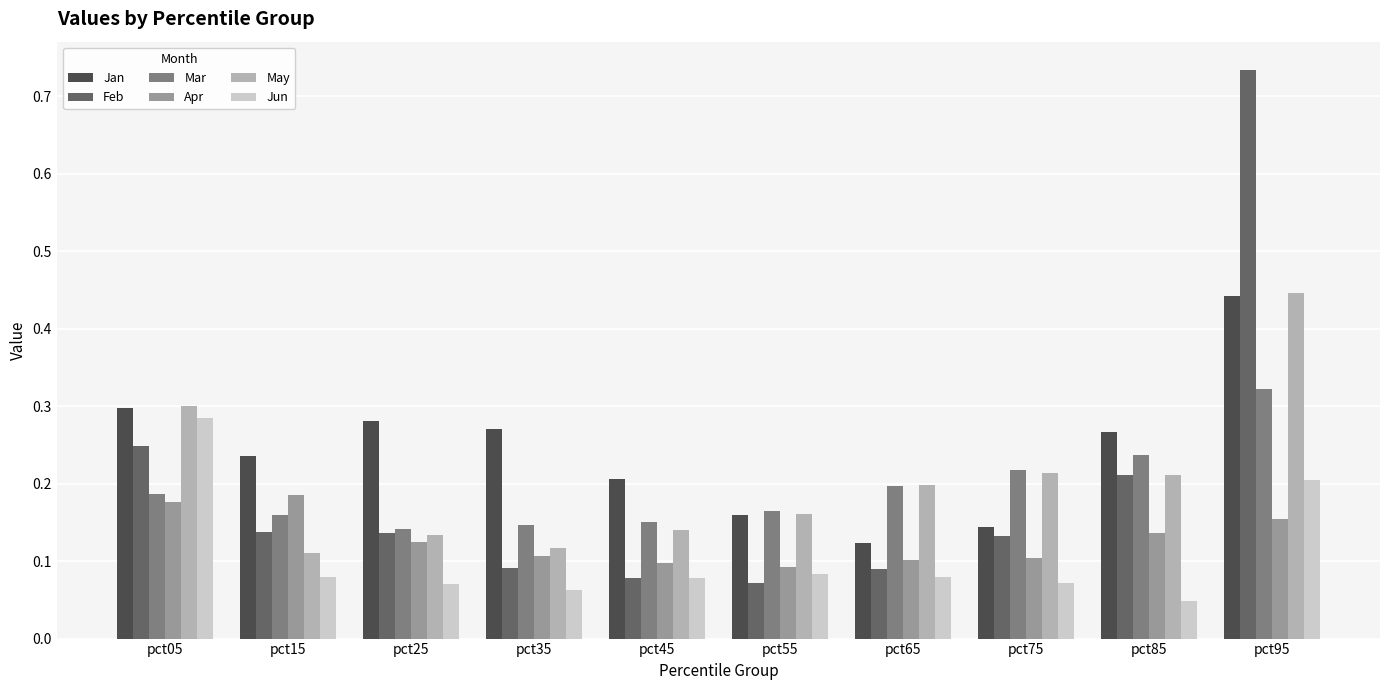

What is the sum of all Feb values?

1.9